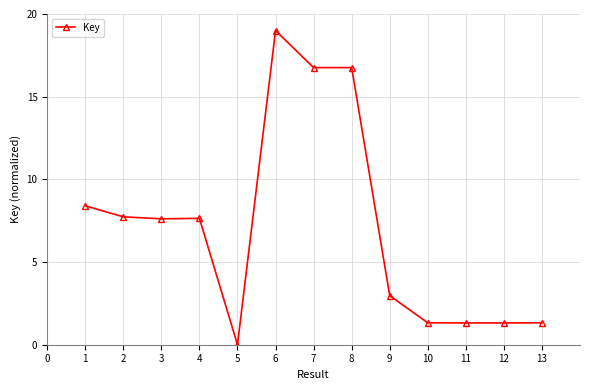

Reading left to right, extract all data points from this chart.

8.4	7.7	7.6	7.6	0.0	19.0	16.8	16.8	3.0	1.3	1.3	1.3	1.3